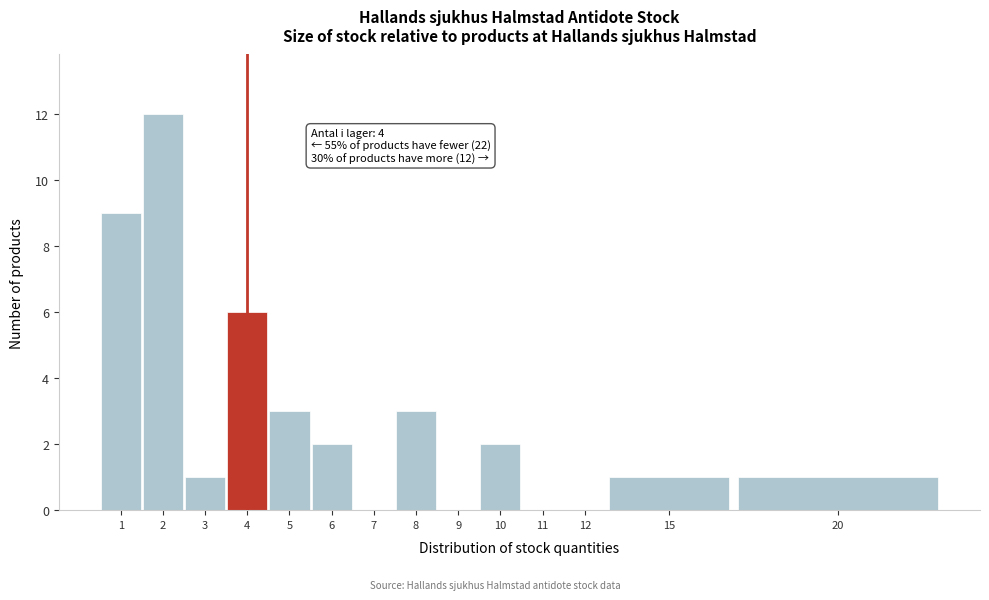

Reading left to right, list all the values displayed in this chart.

1=9	2=12	3=1	4=6	5=3	6=2	7=0	8=3	9=0	10=2	11=0	12=0	15=1	20=1